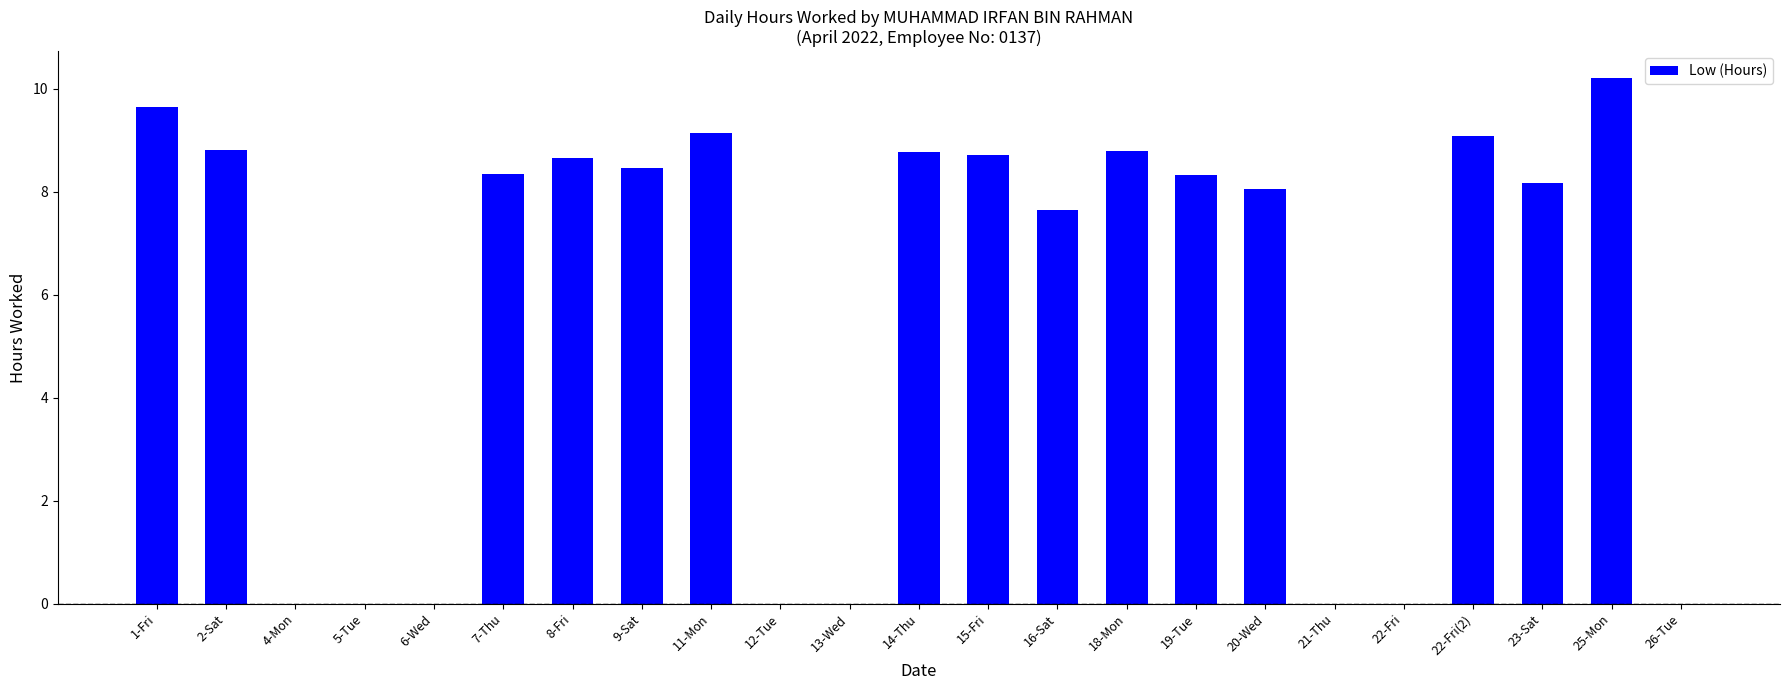

What is the difference between the values at 12-Tue and 23-Sat?

8.2